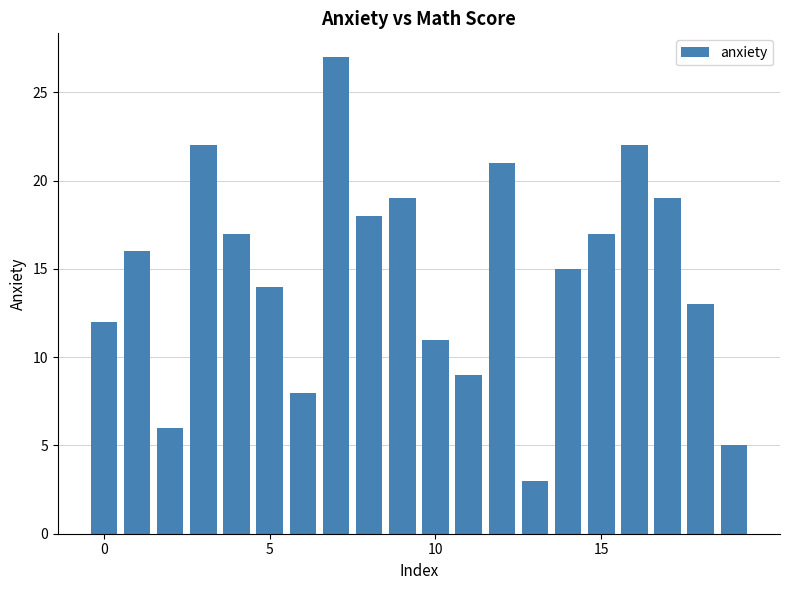

What is the value of the 5th bar from the left?

17